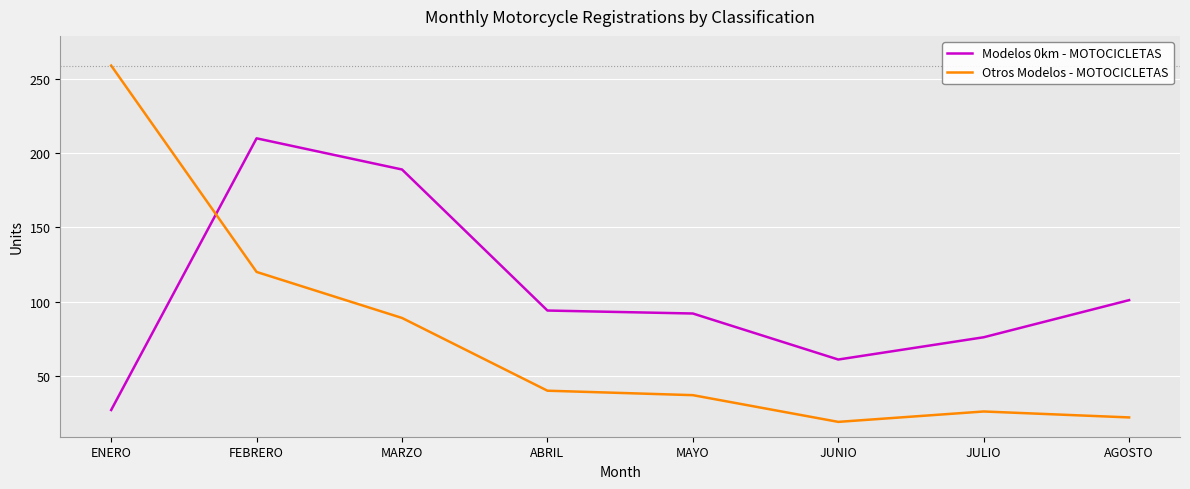

Which category has the lowest value across all series?

JUNIO